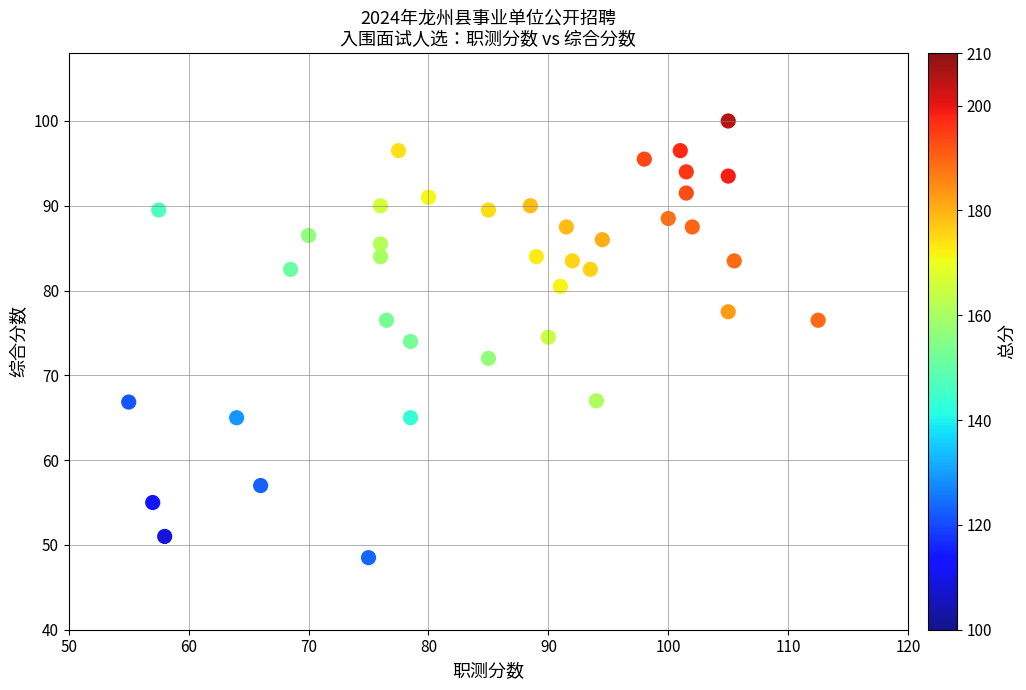

What is the range of Y values (max minus min)?

51.5